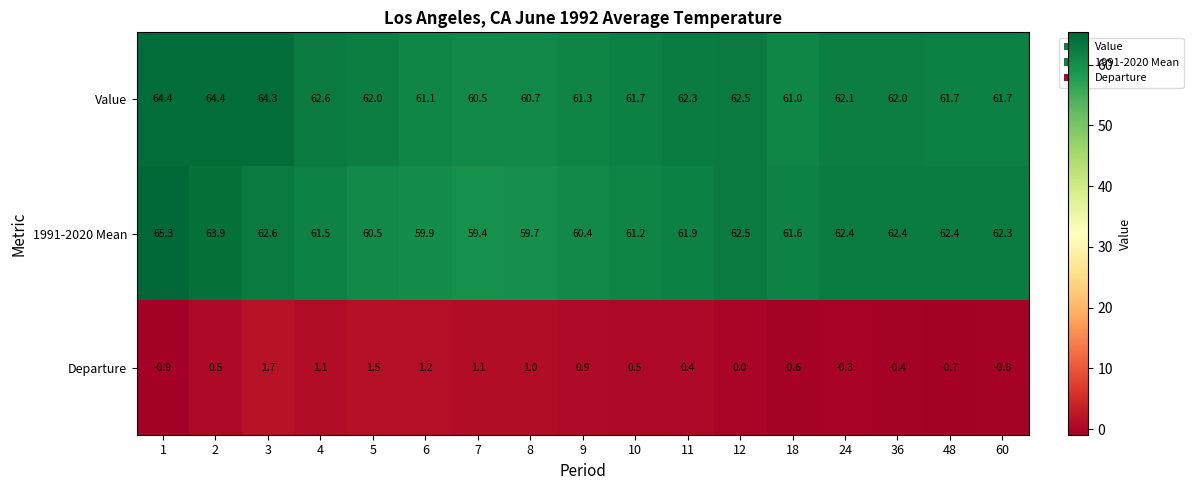

How many distinct data groups are displayed?

3